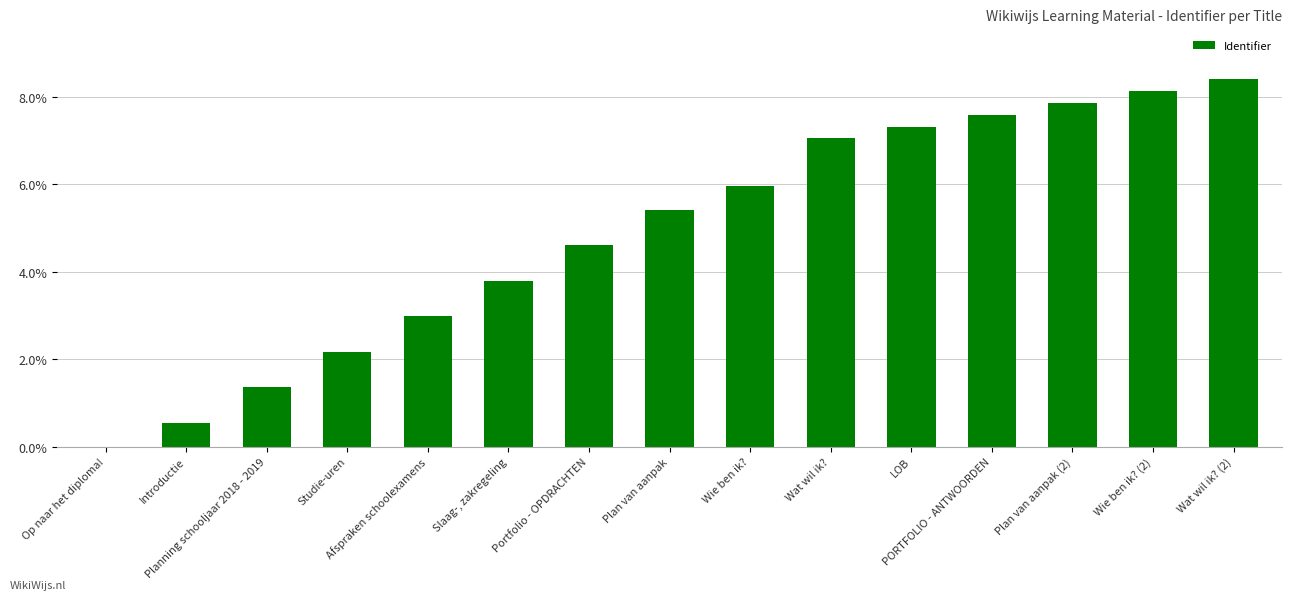

How many distinct data groups are displayed?

1